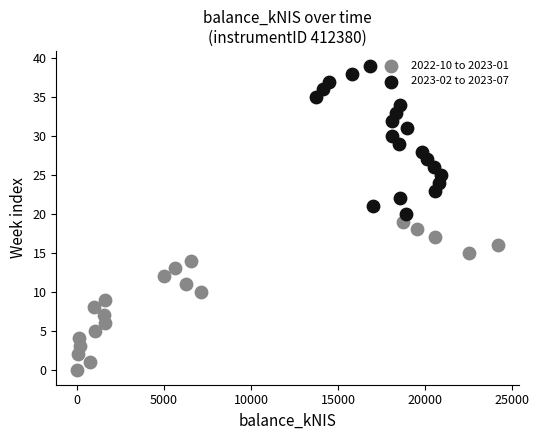

Which series reaches the minimum Y coordinate?

2022-10 to 2023-01